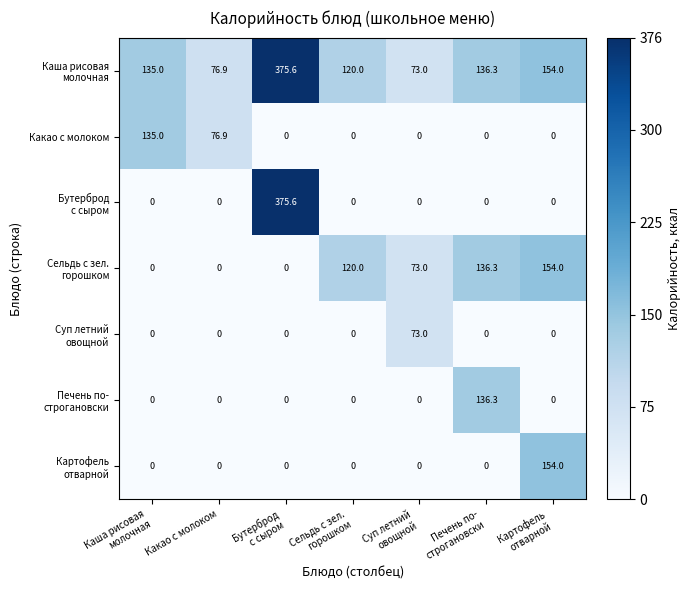

What is the maximum value shown in the chart?

375.6